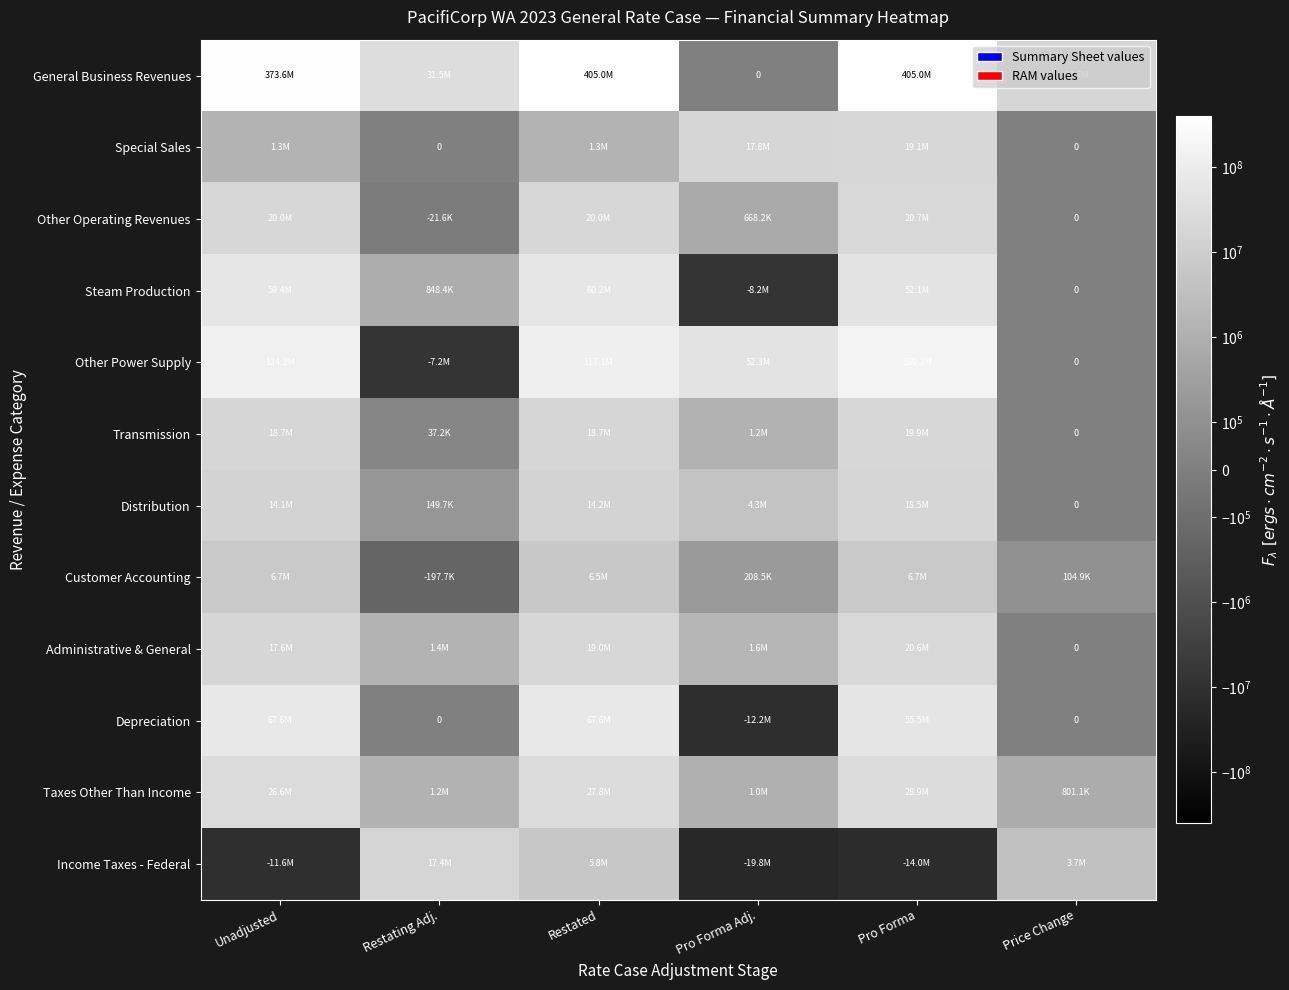

What is the average value of the Transmission series?

9749434.3